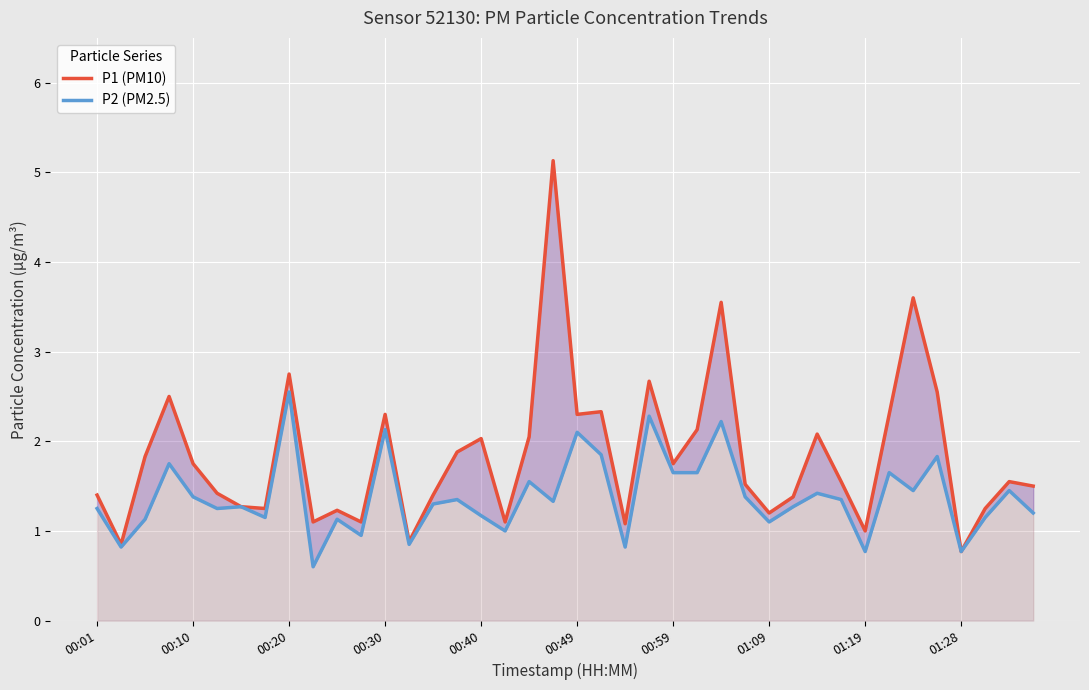

True or false: P2 (PM2.5) and P1 (PM10) cross at least once.

False